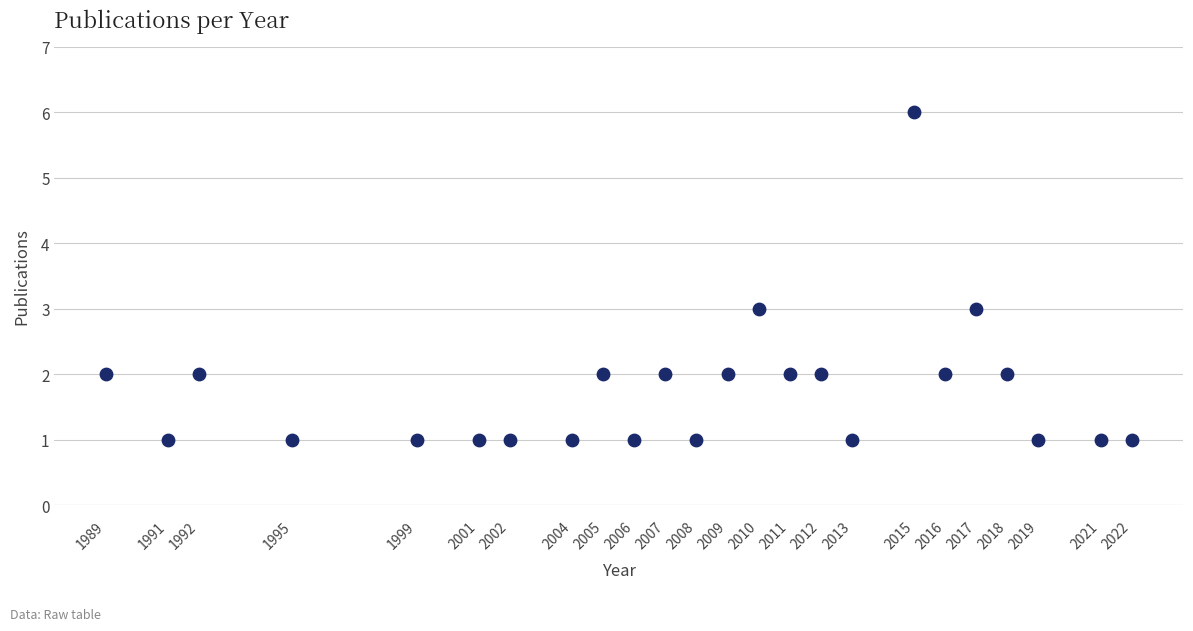

What is the range of Y values (max minus min)?

5